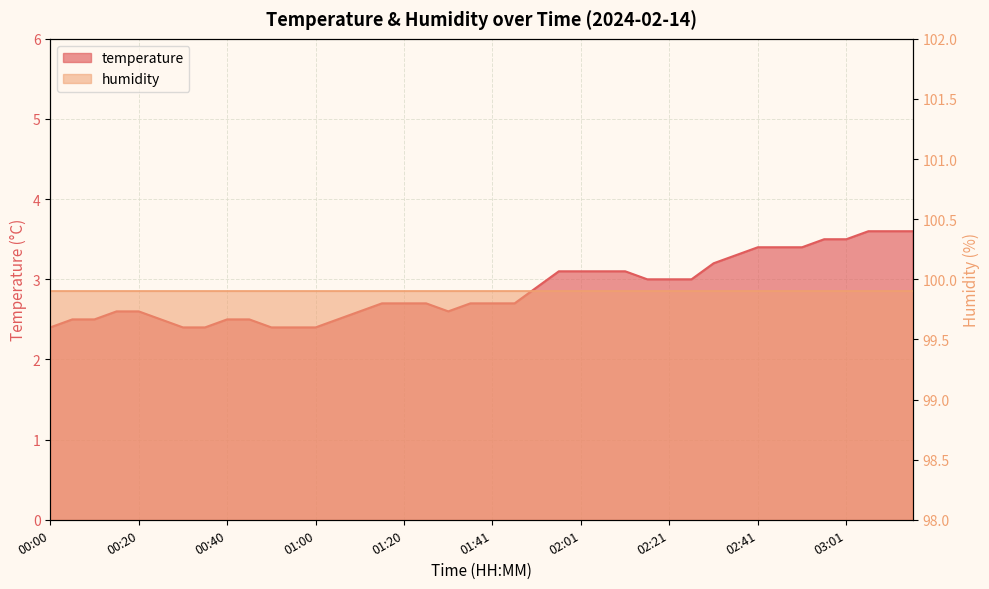

What is the average value?

2.9